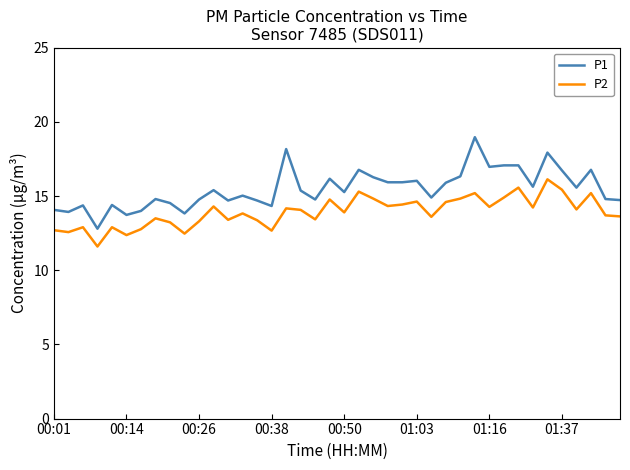

True or false: P2 and P1 cross at least once.

False